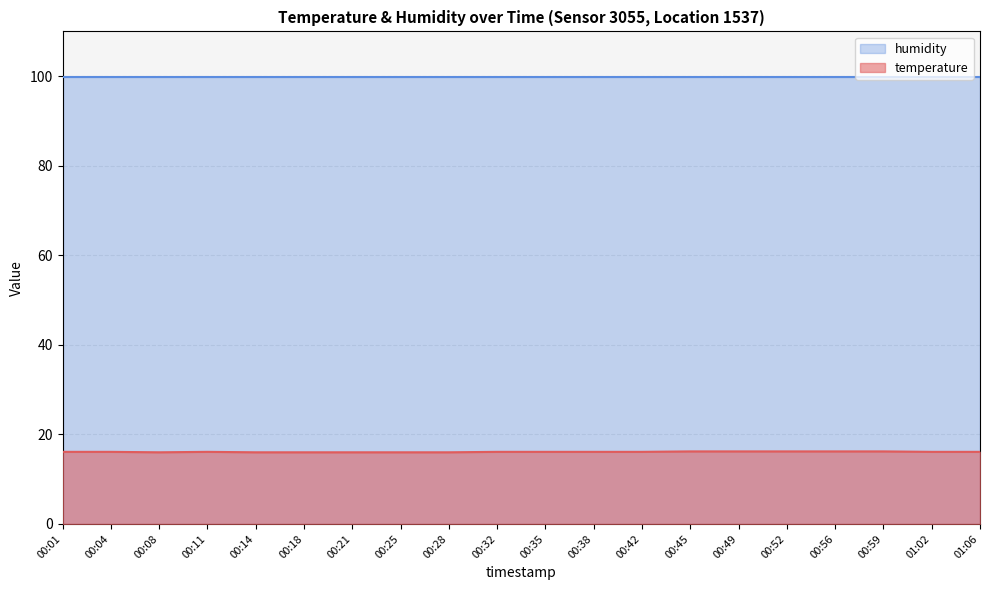

True or false: there are more than 0 points higher than both neighbors.

True